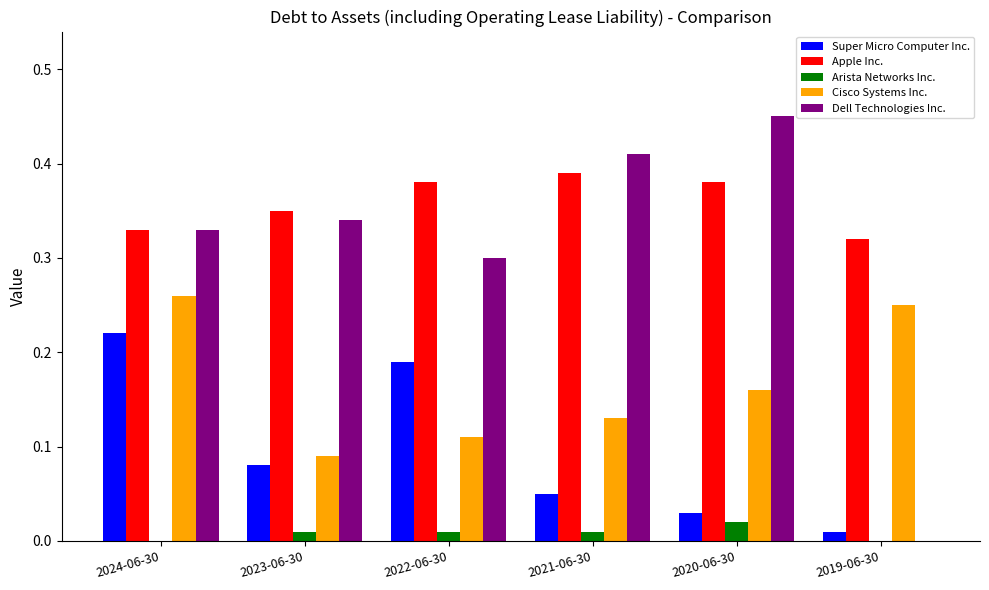

How many positive values does the Dell Technologies Inc. series have?

5